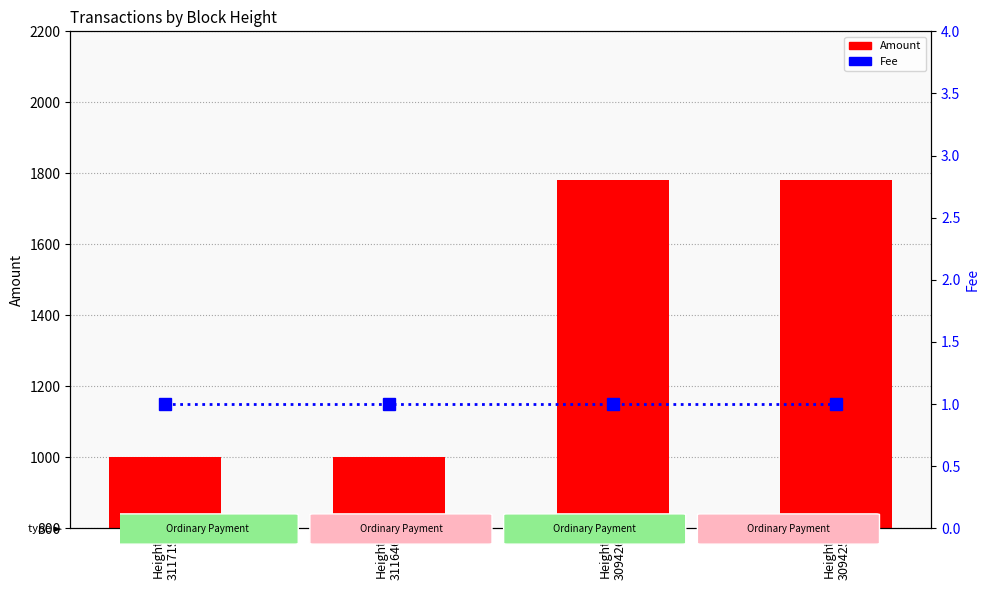

Which category has the lowest value in the Amount series?

Height
311719